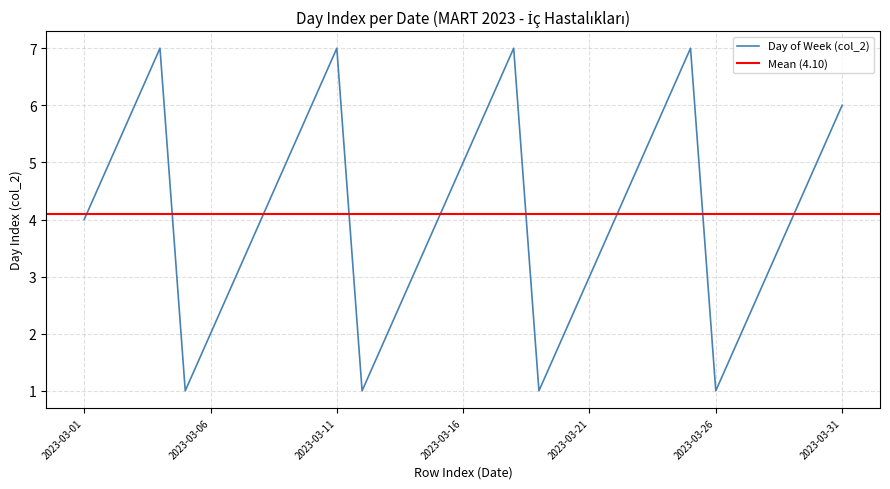

Read the value at 2023-03-31.

6